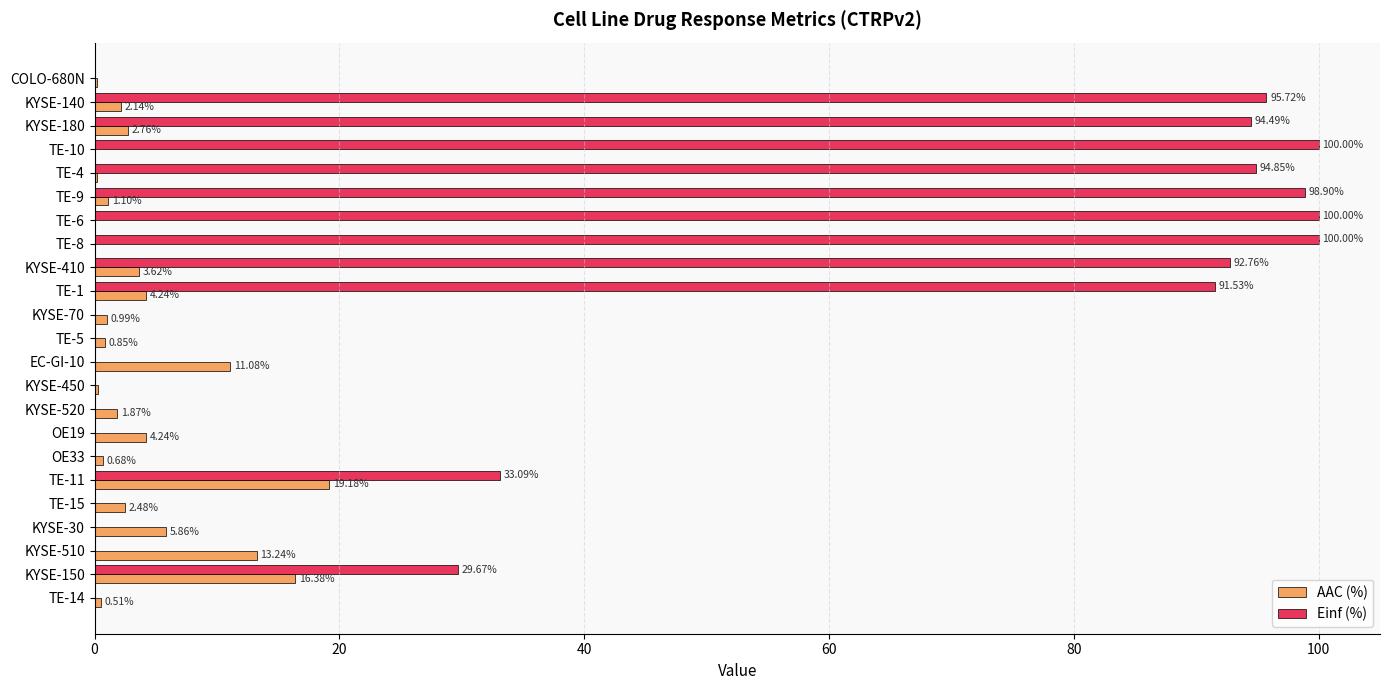

Between KYSE-180 and TE-4, which series saw the biggest shift?

AAC (%)